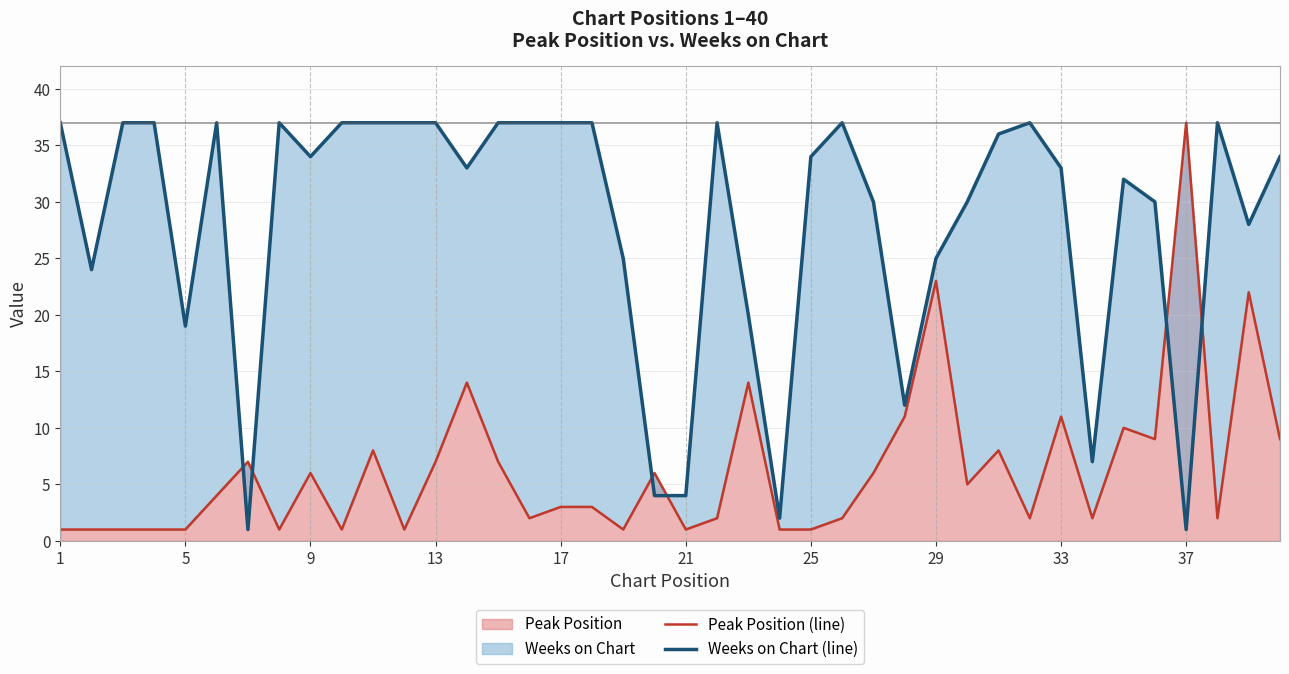

True or false: Peak Position has a value of 3 at 17.

True